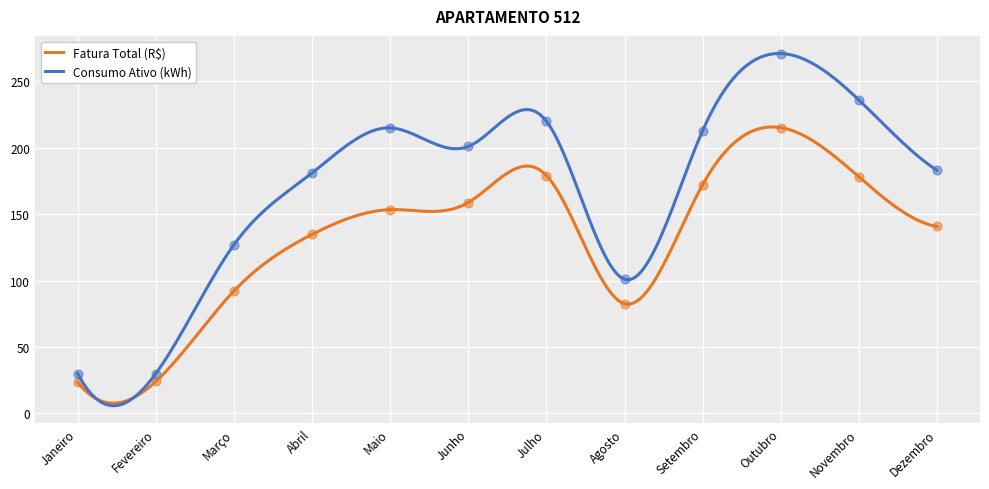

At how many categories does at least one series exceed 97?

10